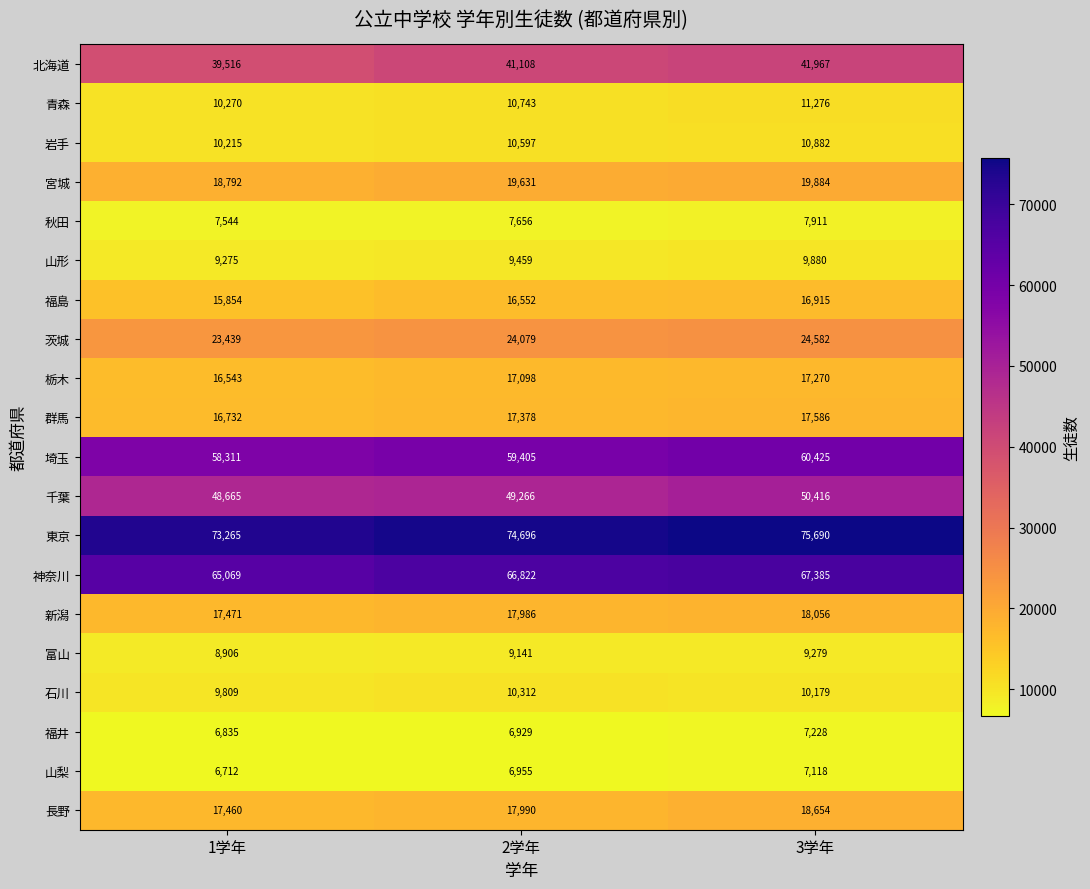

The value of 群馬 at 2学年 is 7028. True or false?

False